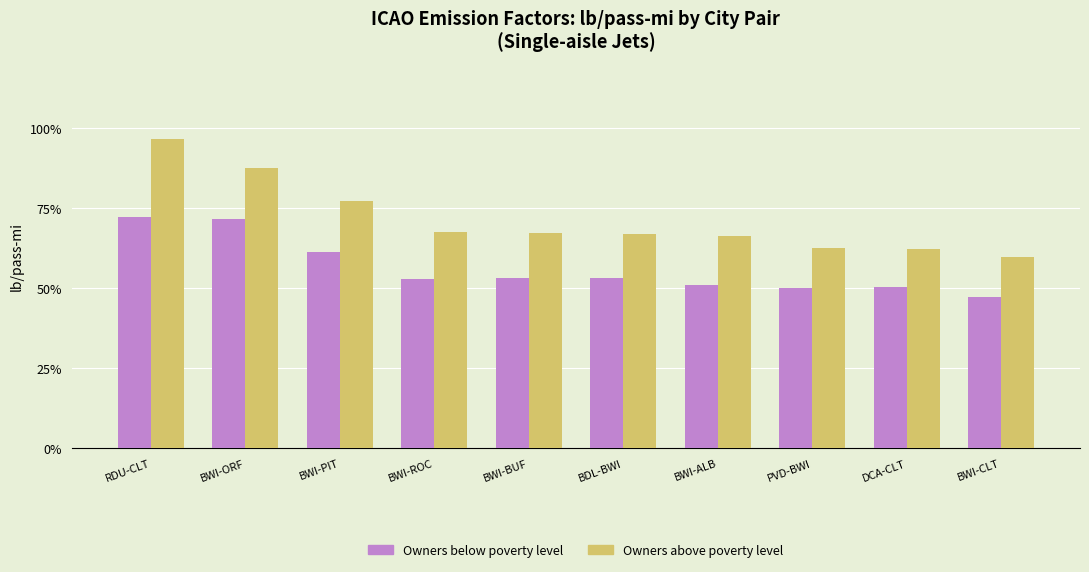

What are all the series names shown in the legend?

Owners below poverty level, Owners above poverty level